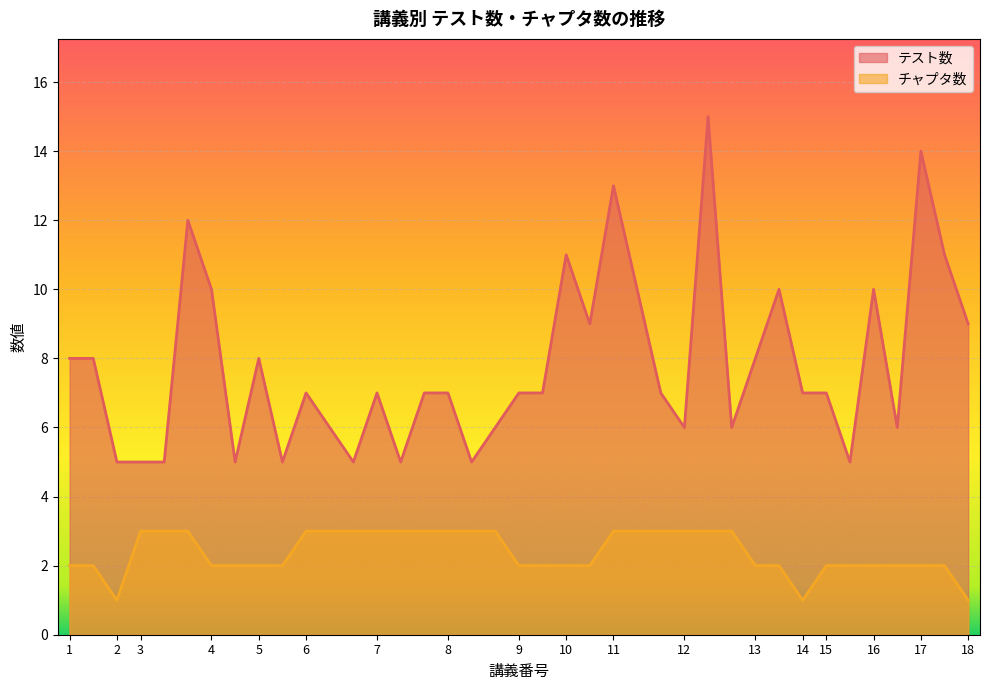

How many interior local valleys does the チャプタ数 series have?

2